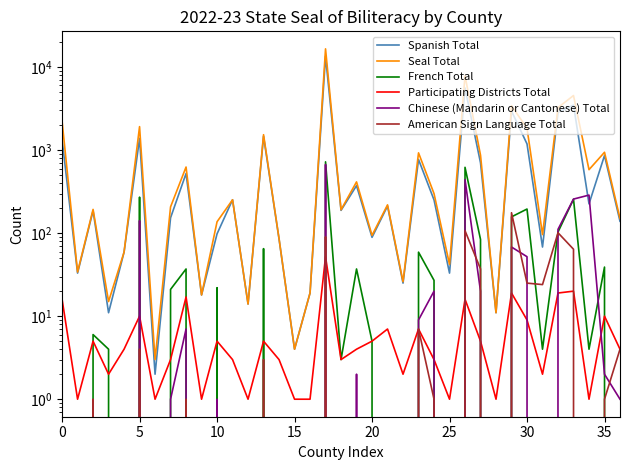

Which series ends up on top after the final intersection of Participating Districts Total and Chinese (Mandarin or Cantonese) Total?

Participating Districts Total